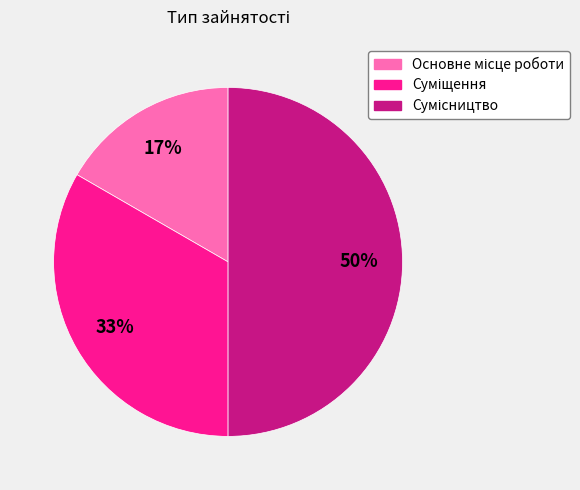

To the nearest percent, what is the difference between the largest and smallest slice percentages?

33%